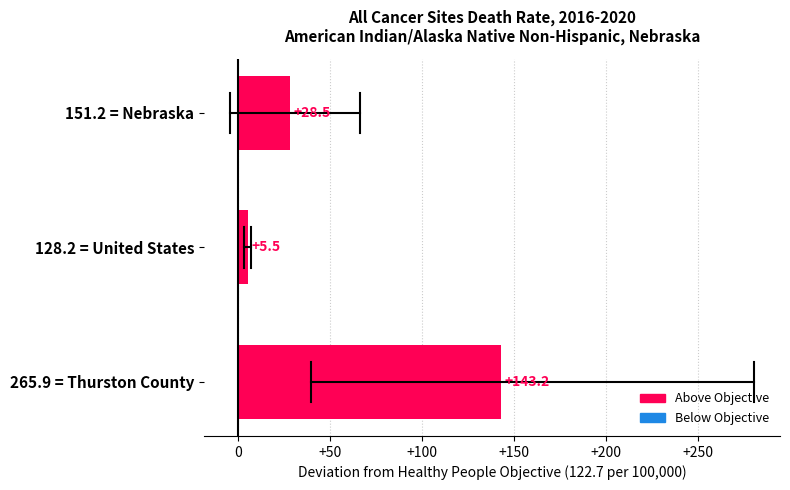

What is the ratio of the value at 151.2 = Nebraska to the value at 128.2 = United States?

5.2